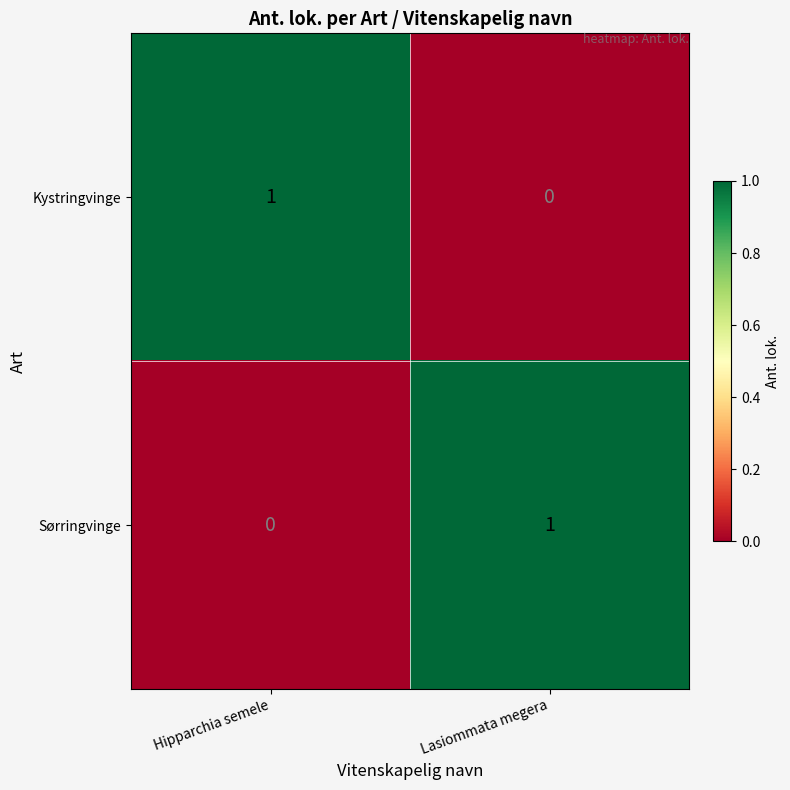

The Sørringvinge series shows 0 at Hipparchia semele. True or false?

True